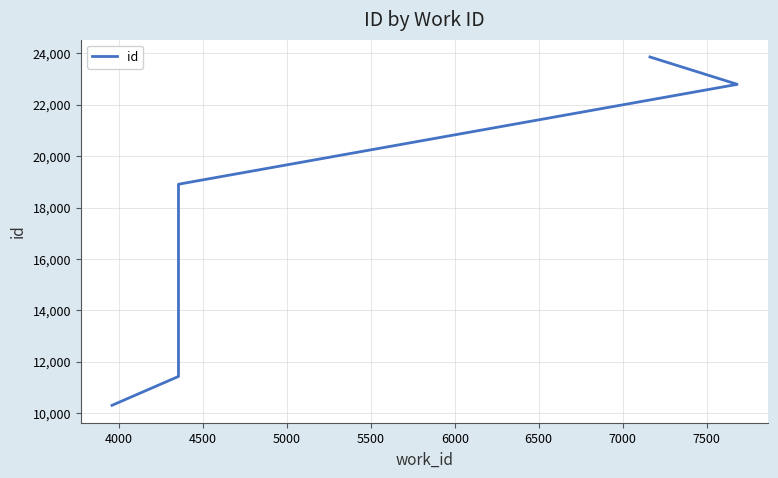

What is the greatest value displayed?

23861